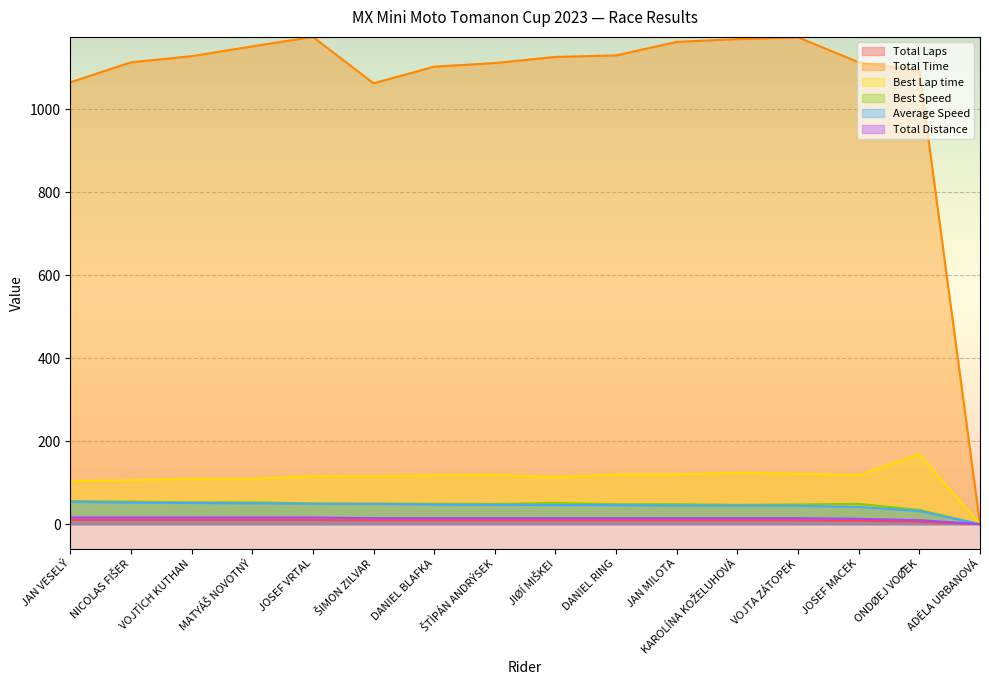

Which series changed the most between NICOLAS FIŠER and JOSEF MACEK?

Best Lap time